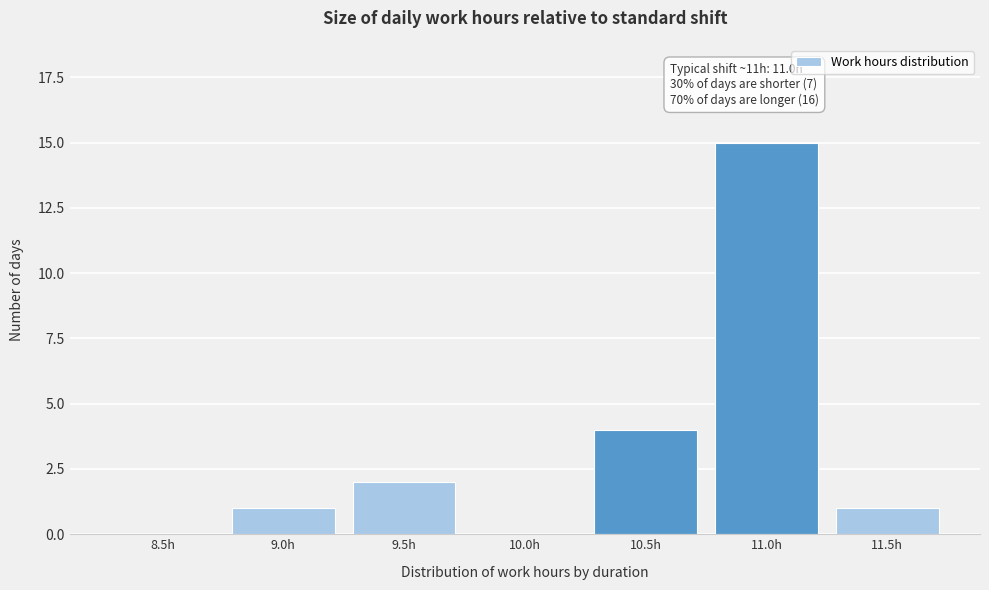

Reading right to left, transcribe all the data shown in this chart.

11.5h=1	11.0h=15	10.5h=4	10.0h=0	9.5h=2	9.0h=1	8.5h=0